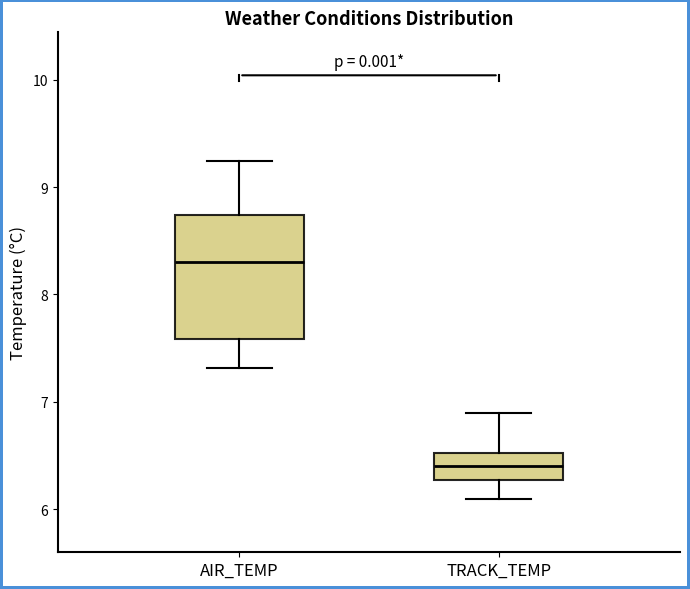

Comparing the boxes themselves (not the whiskers), which one is the tallest?

AIR_TEMP